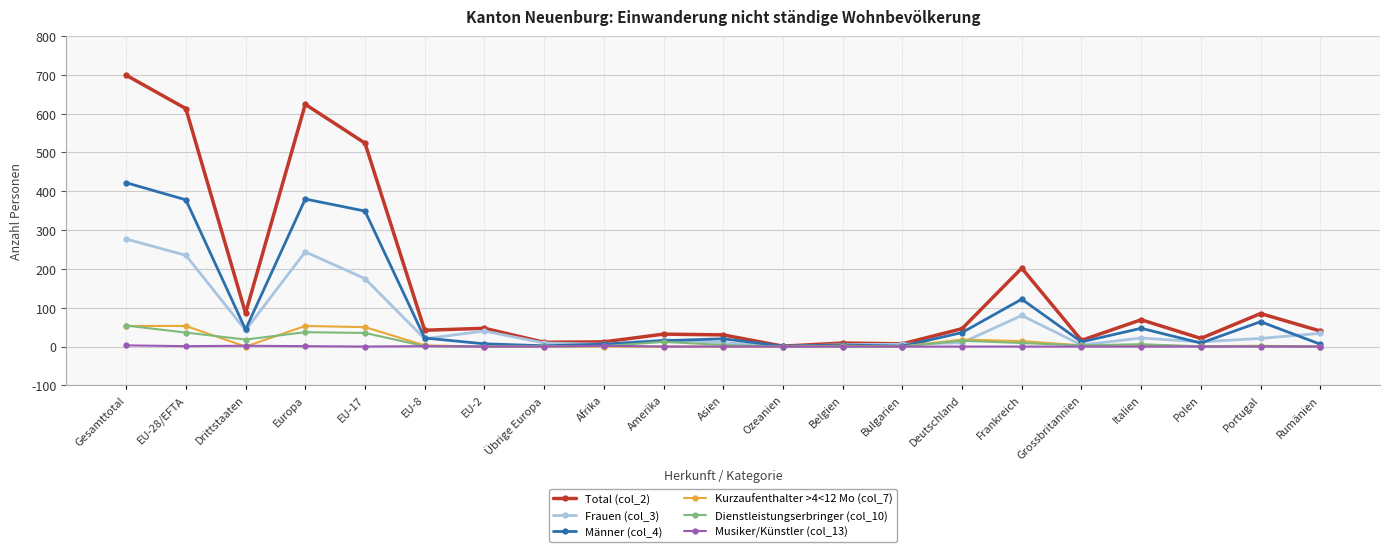

What is the label of the 2nd point from the right?

Portugal